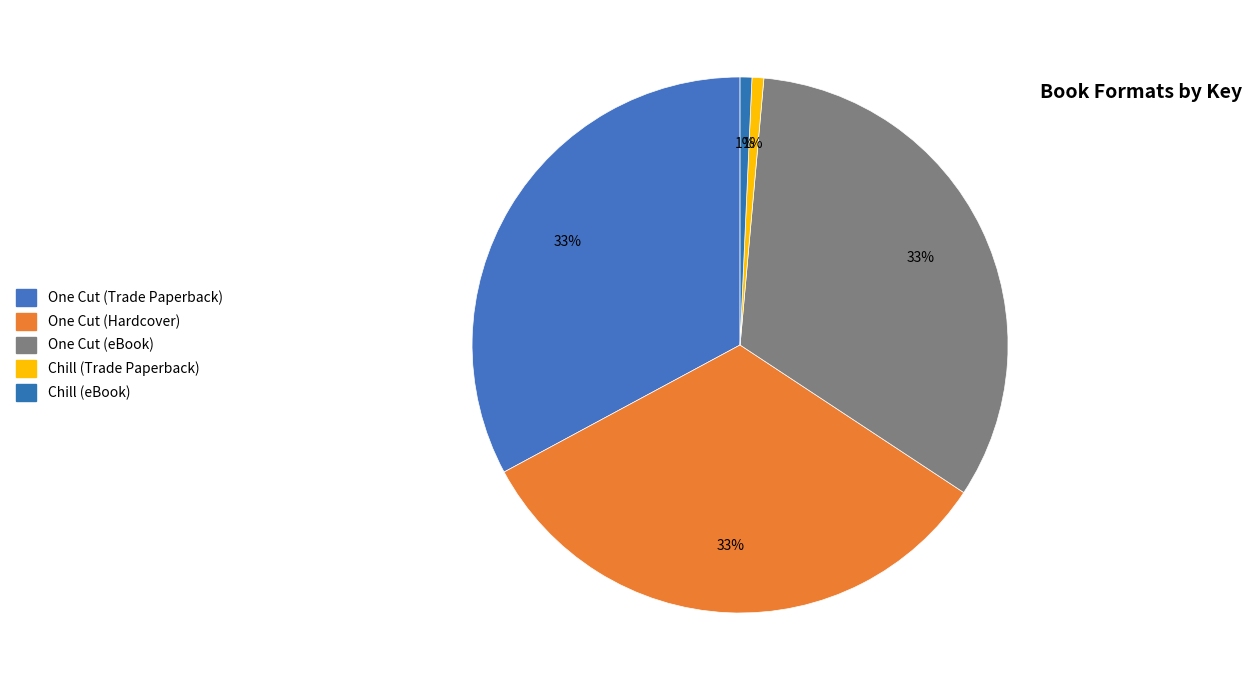

Count the number of slices in the pie.

5